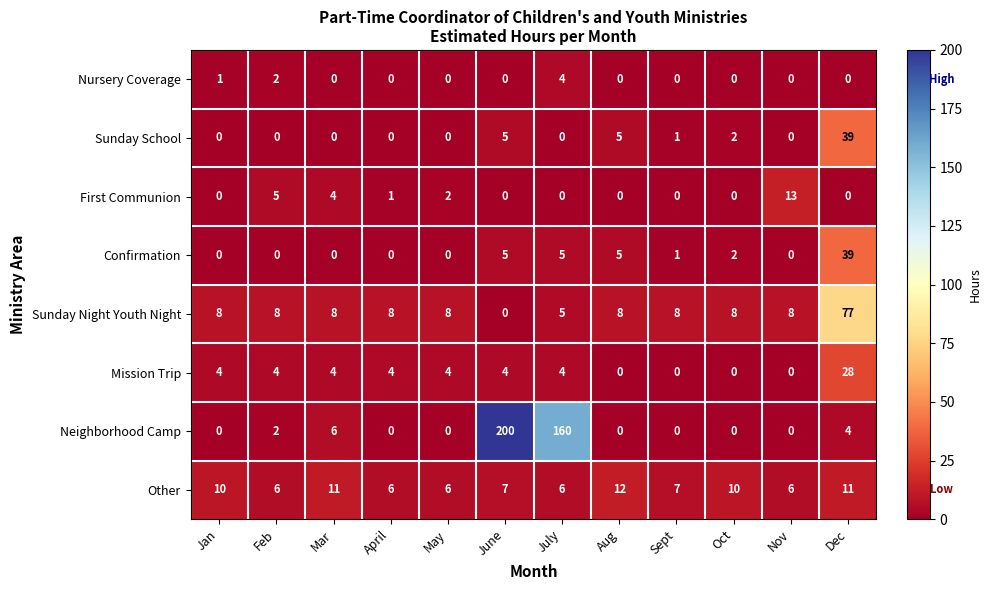

Which series has the largest range (max minus min)?

Neighborhood Camp